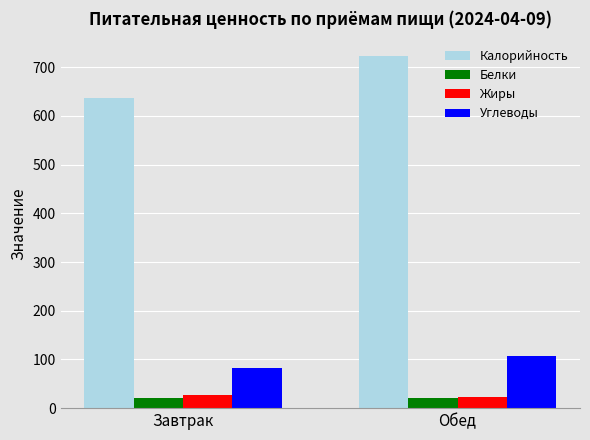

What is the difference between the Углеводы values at Обед and Завтрак?

24